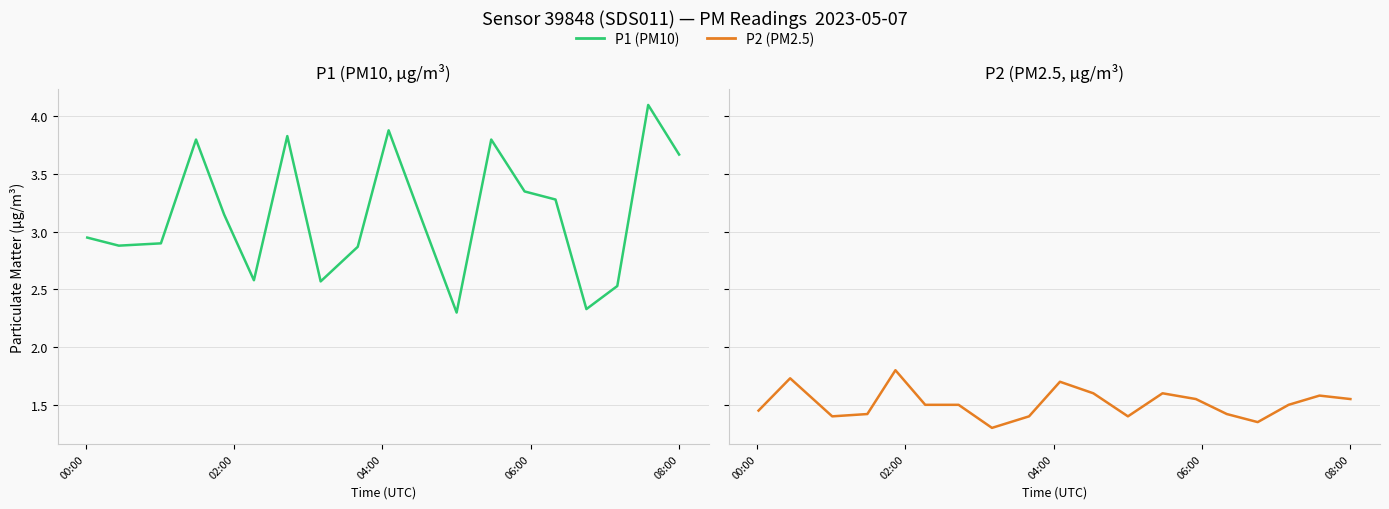

How many series are shown in this chart?

2